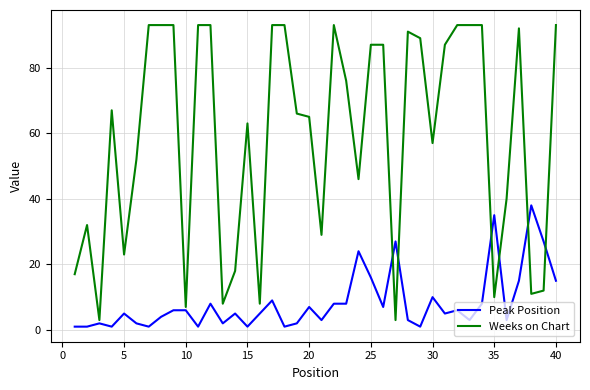

True or false: Peak Position has more than 1 interior local peaks.

True